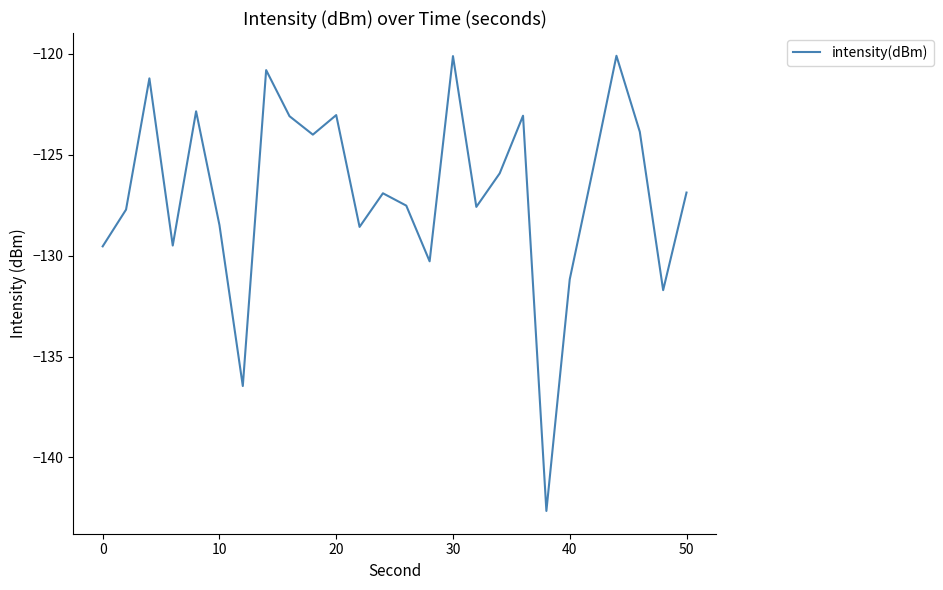

What is the minimum value shown in the chart?

-142.7